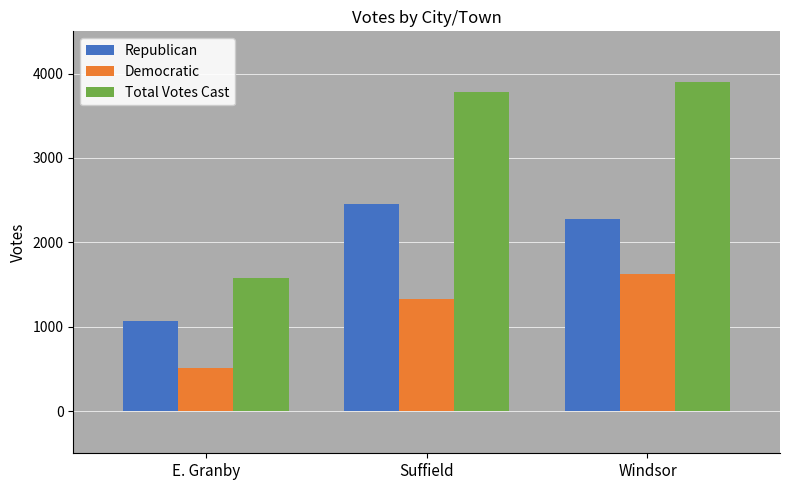

Rank the series by their average value, from highest to lowest.

Total Votes Cast, Republican, Democratic